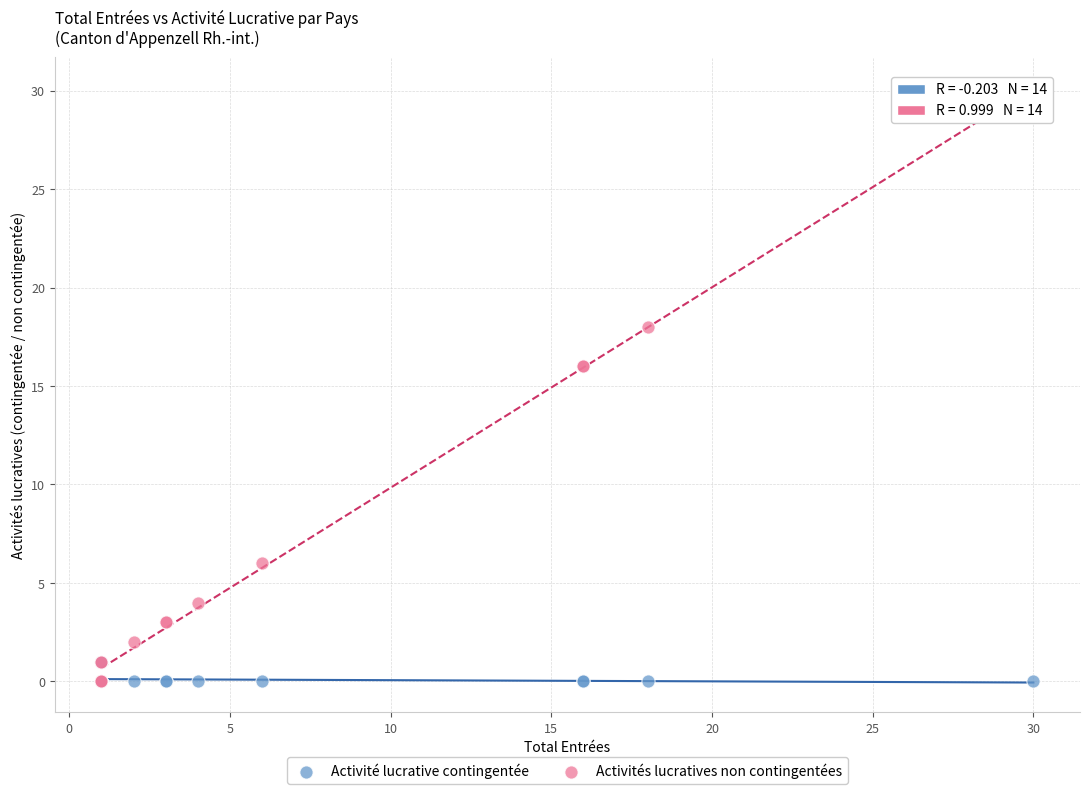

What are all the series names shown in the legend?

Activité lucrative contingentée, Activités lucratives non contingentées